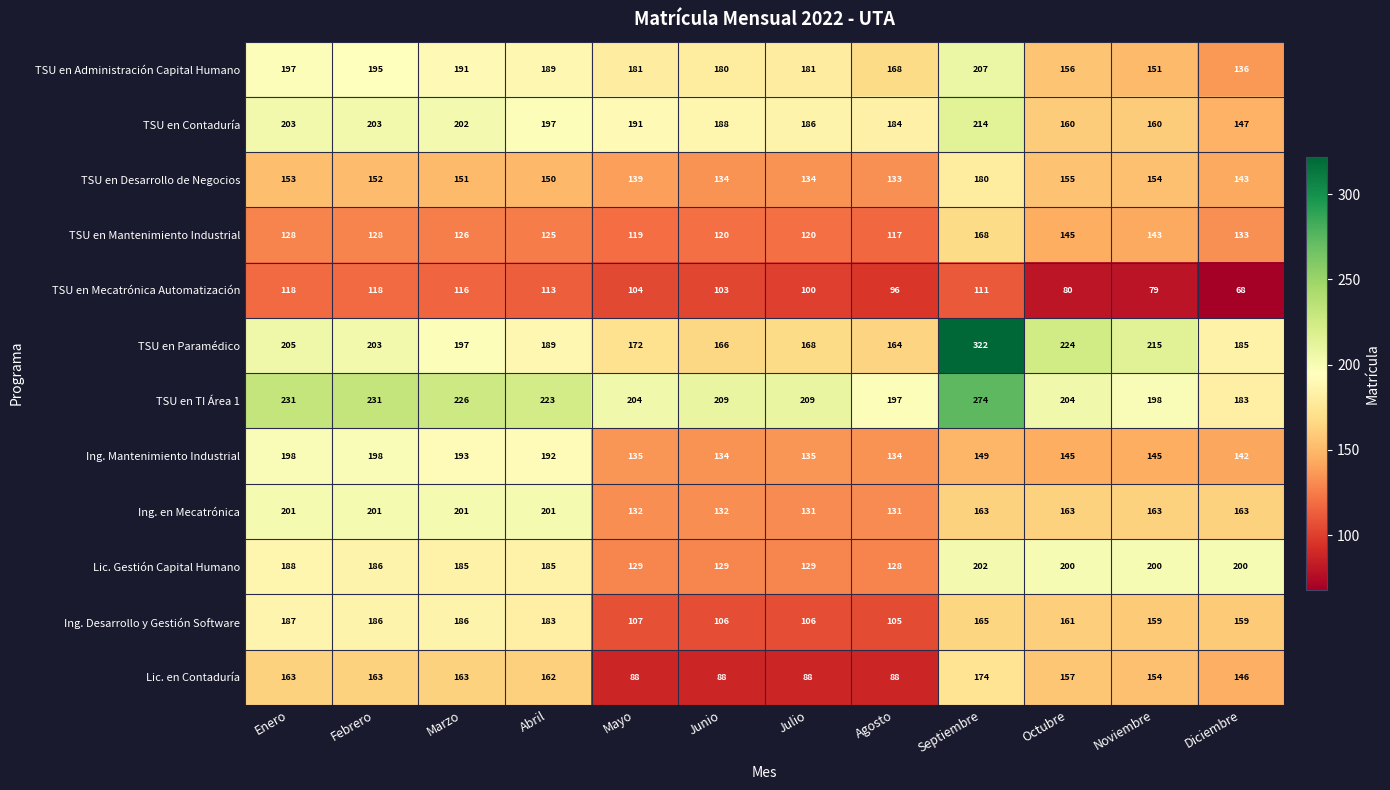

Which series changed the most between Junio and Noviembre?

Lic. Gestión Capital Humano